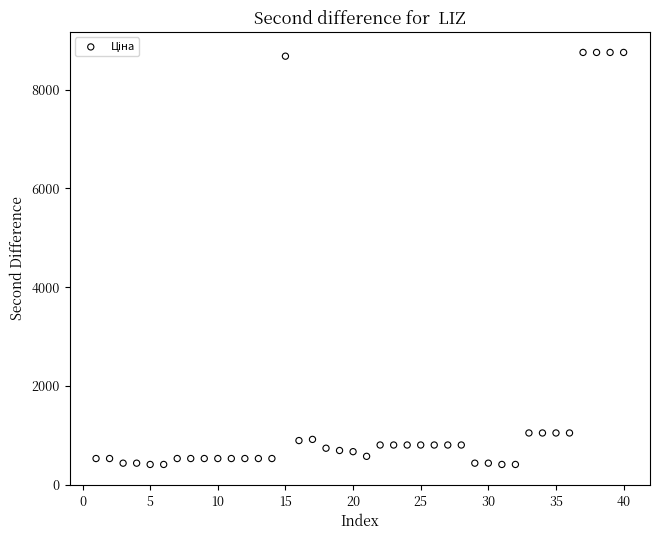

What is the range of Y values (max minus min)?

8347.2